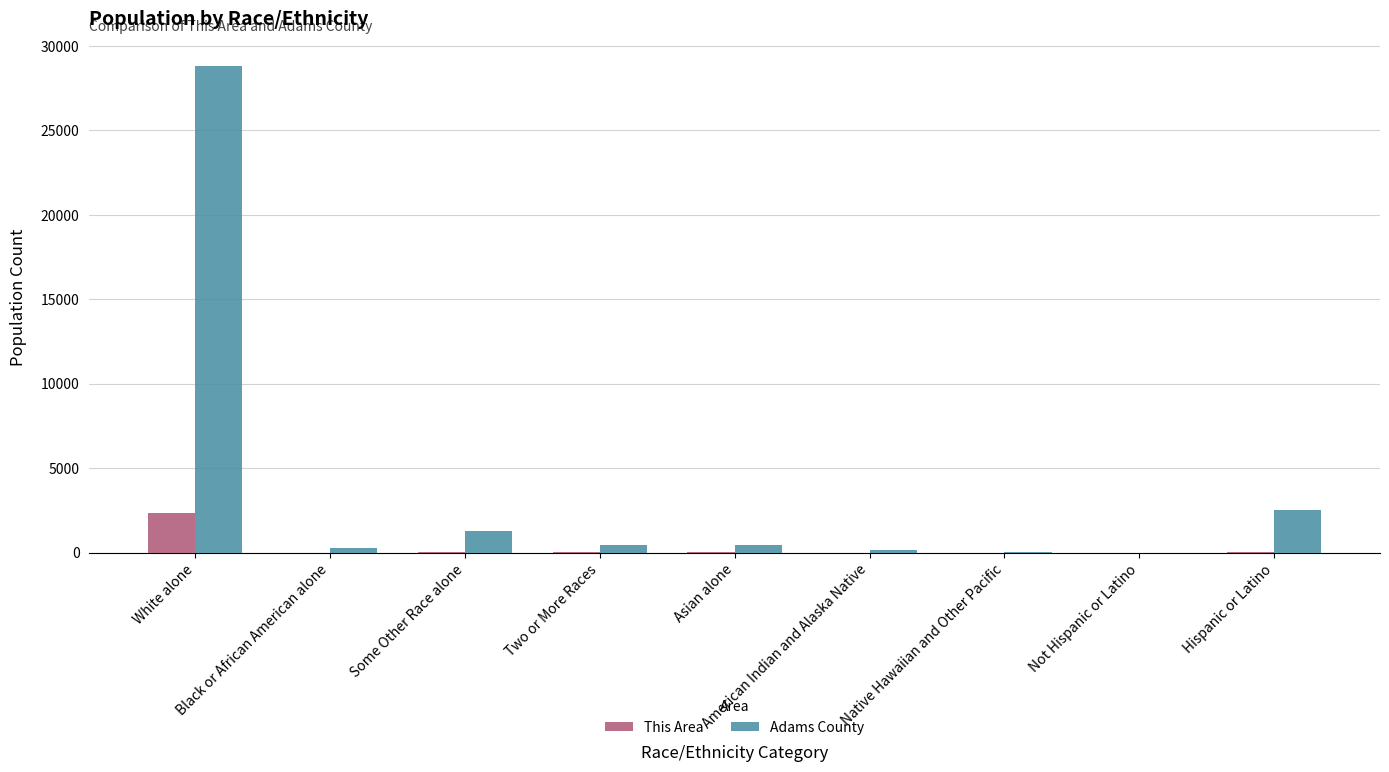

What is the highest value of the Adams County series?

28821